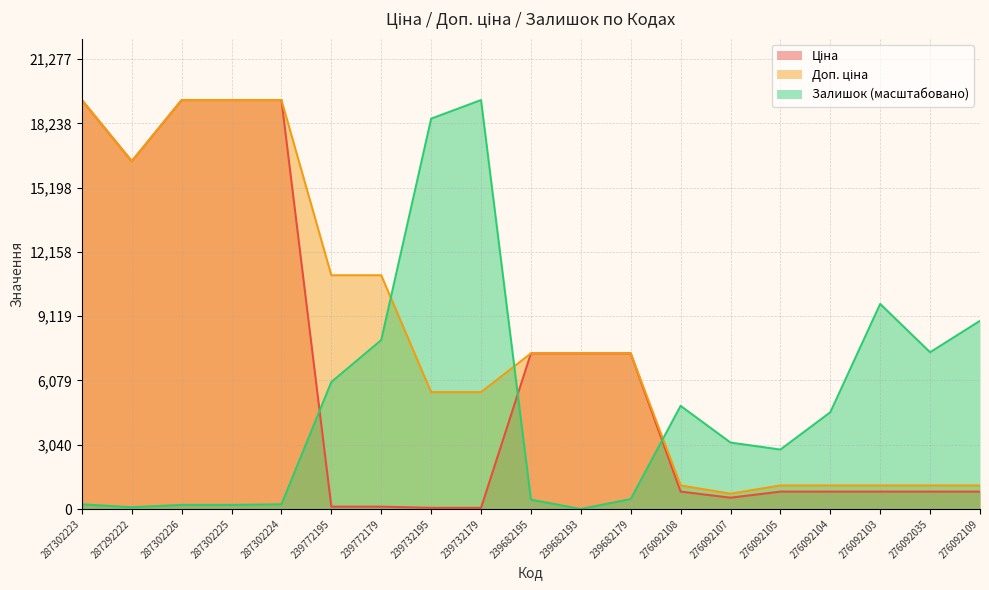

Rank the categories by Ціна value from lowest to highest.

239732195, 239732179, 239772195, 239772179, 276092107, 276092108, 276092105, 276092104, 276092103, 276092035, 276092109, 239682195, 239682193, 239682179, 287292222, 287302223, 287302226, 287302225, 287302224